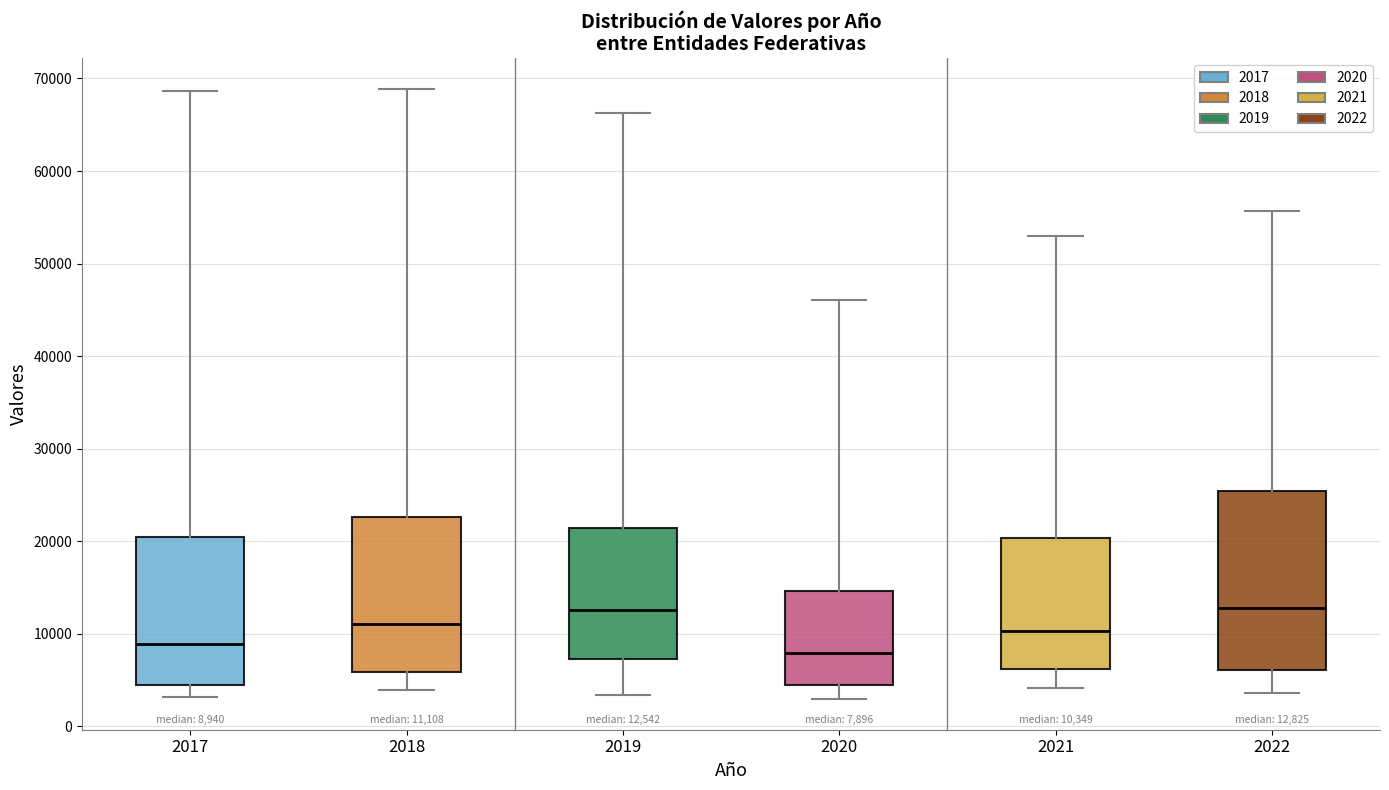

Which box is the tallest, from its lower edge to its upper edge?

2022